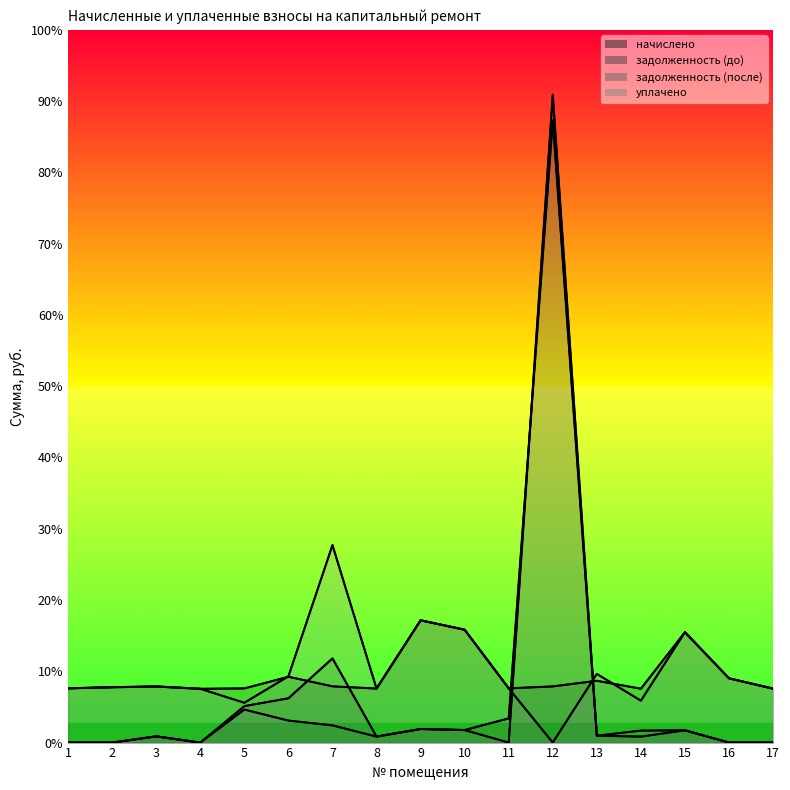

What is the sum of all задолженность (до) values?

56311.8